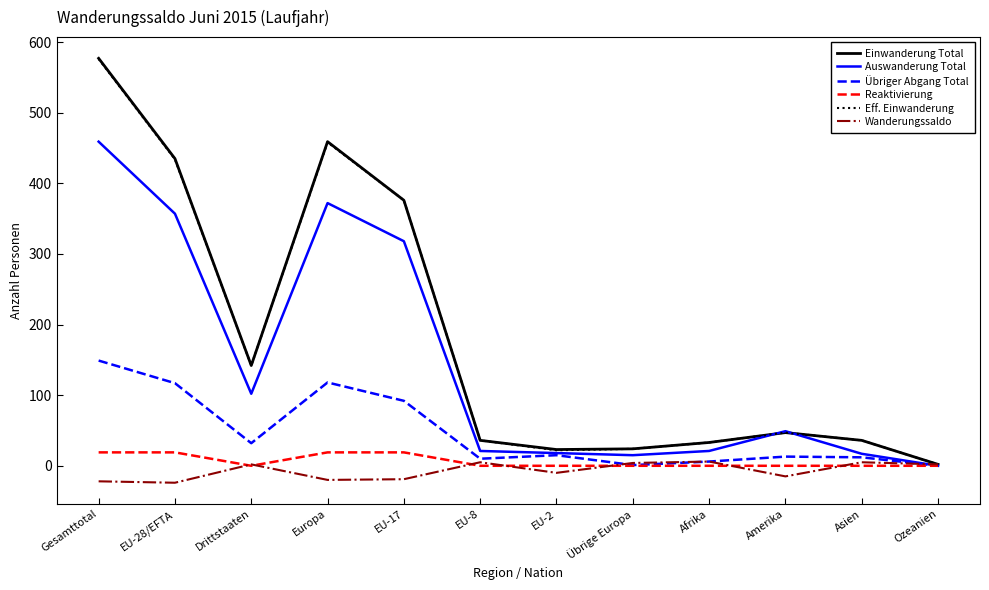

What is the smallest value displayed?

-24